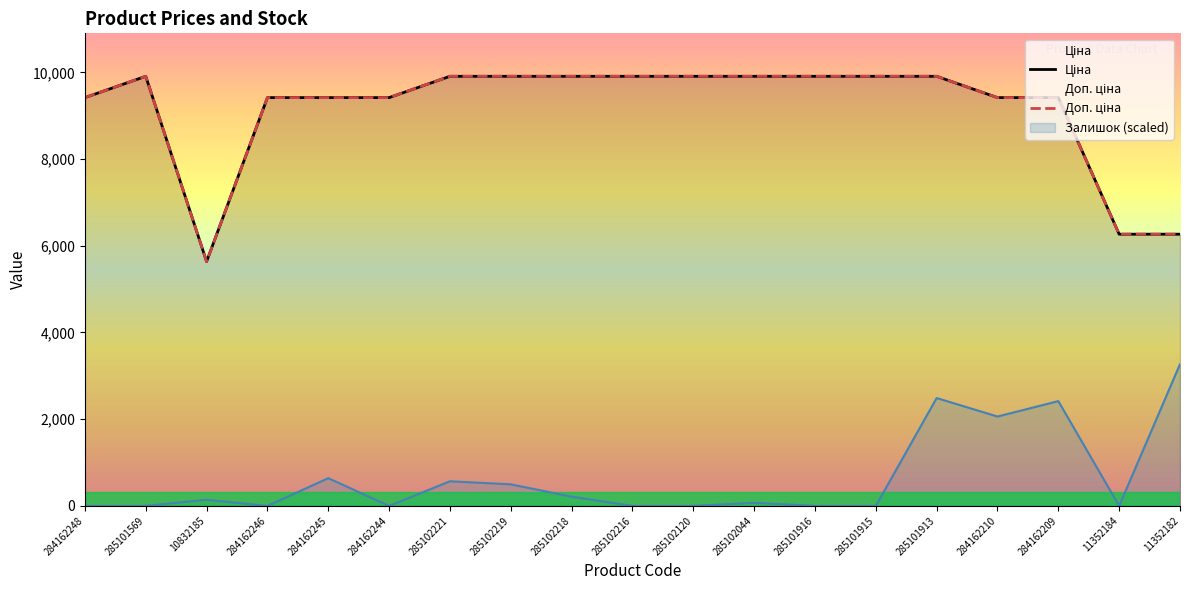

Reading right to left, list all the values displayed in this chart.

Ціна: 6266.7	6266.7	9416.9	9416.9	9908.5	9908.5	9908.5	9908.5	9908.5	9908.5	9908.5	9908.5	9908.5	9416.9	9416.9	9416.9	5636.0	9908.5	9416.9
Доп. ціна: 6266.7	6266.7	9416.9	9416.9	9908.5	9908.5	9908.5	9908.5	9908.5	9908.5	9908.5	9908.5	9908.5	9416.9	9416.9	9416.9	5636.0	9908.5	9416.9